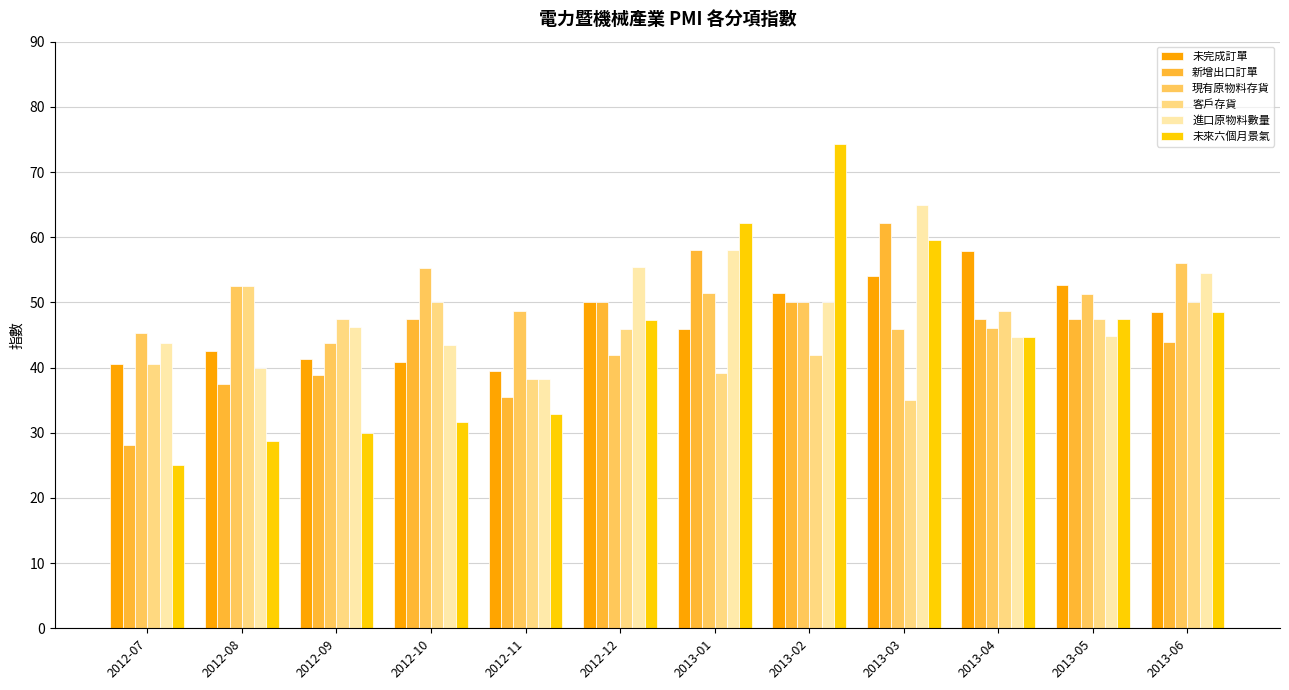

Count the number of categories in the chart.

12